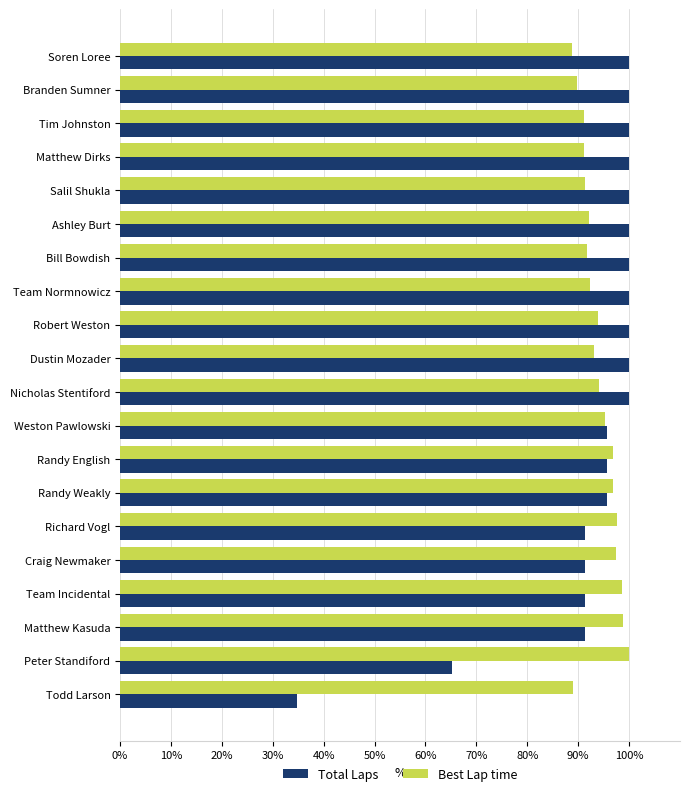

The Total Laps series shows 100.0 at Dustin Mozader. True or false?

True